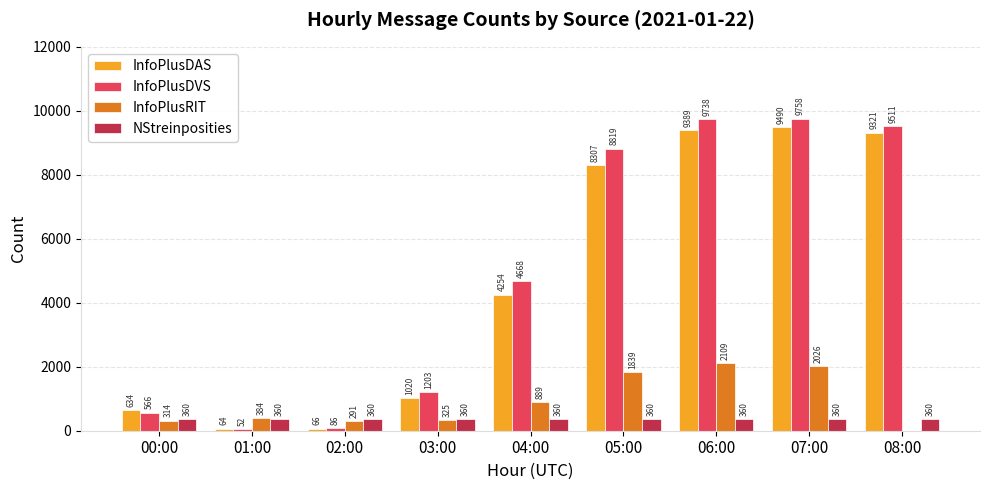

Which series has the largest range (max minus min)?

InfoPlusDVS